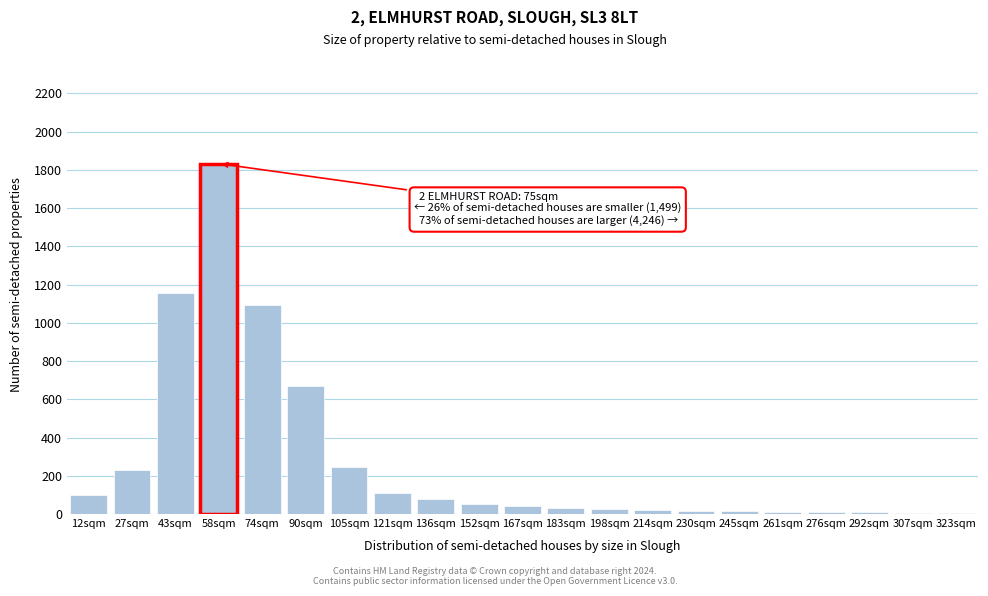

At which category does the chart reach its peak across all series?

58sqm